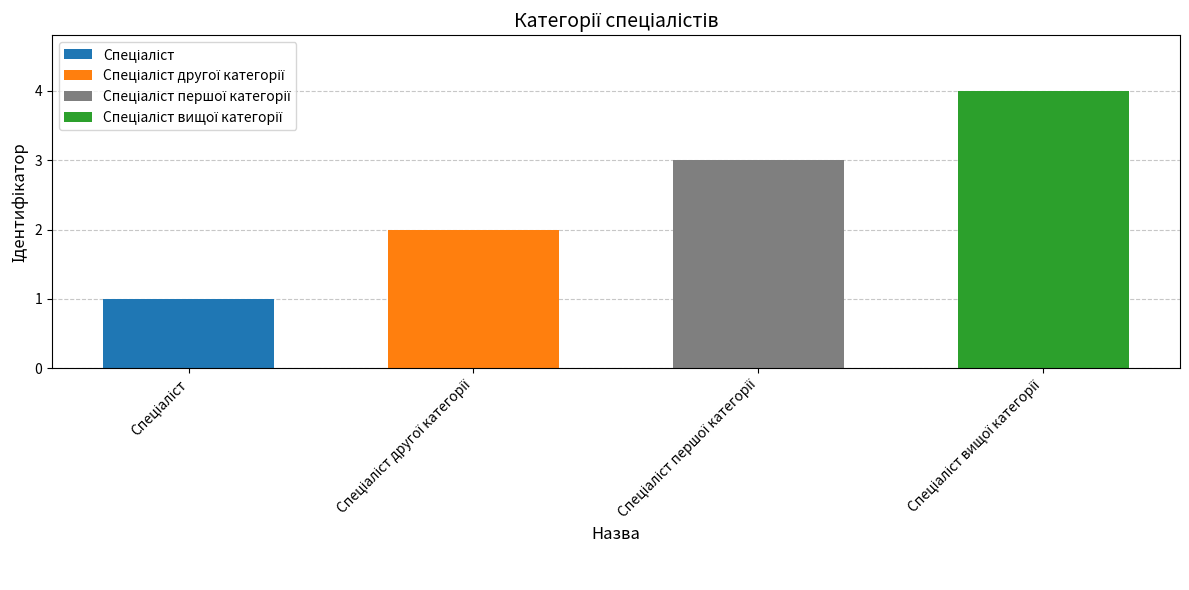

True or false: the data shows 2 at Спеціаліст вищої категорії.

False